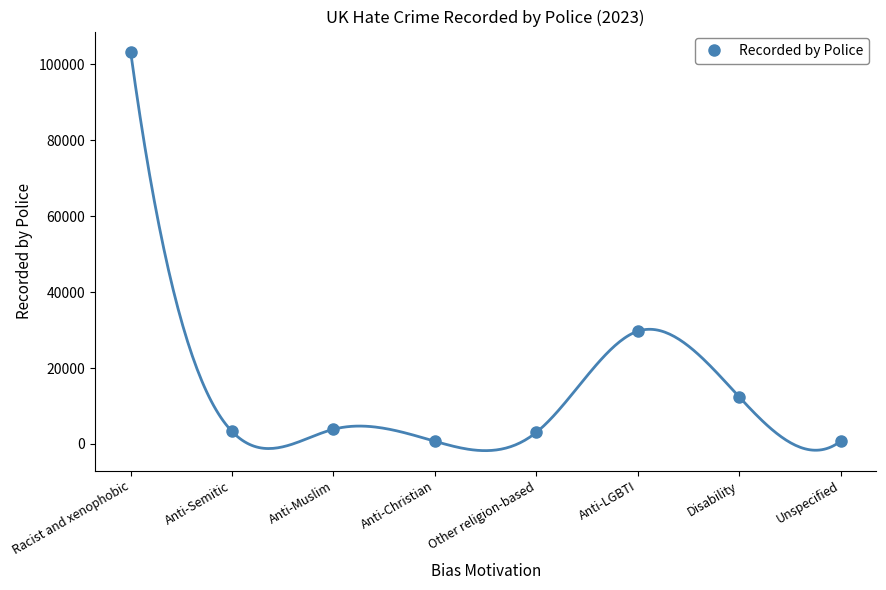

What is the value of the 4th point from the left?

702